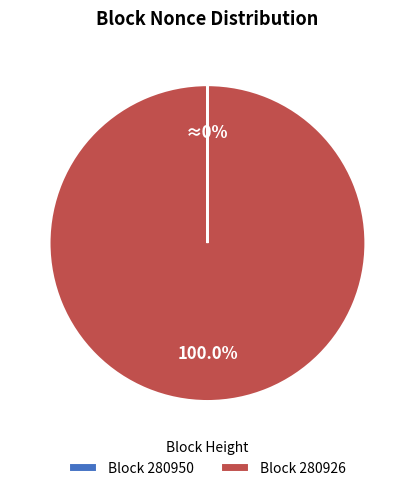

Which slice is the largest?

Block 280926